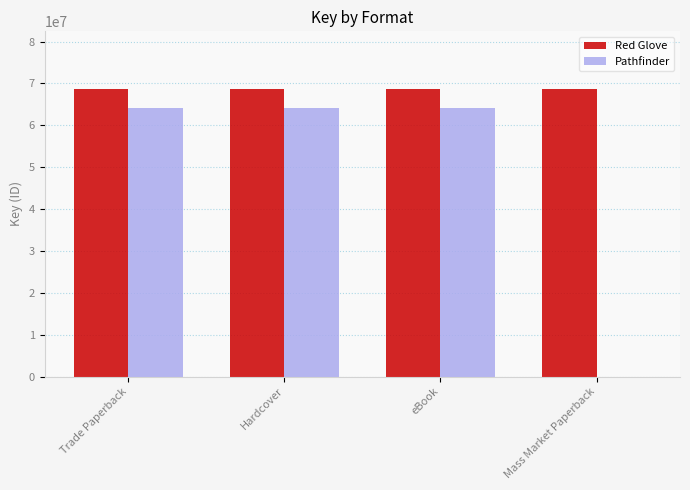

What is the maximum value shown in the chart?

68707508